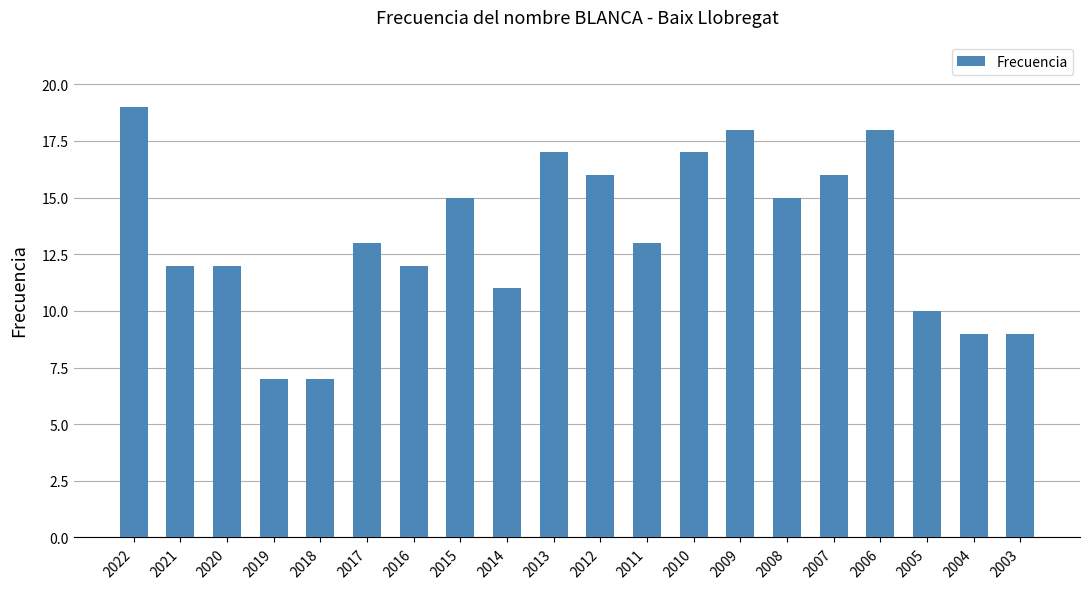

Reading left to right, what are all the values shown in this chart?

2022=19	2021=12	2020=12	2019=7	2018=7	2017=13	2016=12	2015=15	2014=11	2013=17	2012=16	2011=13	2010=17	2009=18	2008=15	2007=16	2006=18	2005=10	2004=9	2003=9